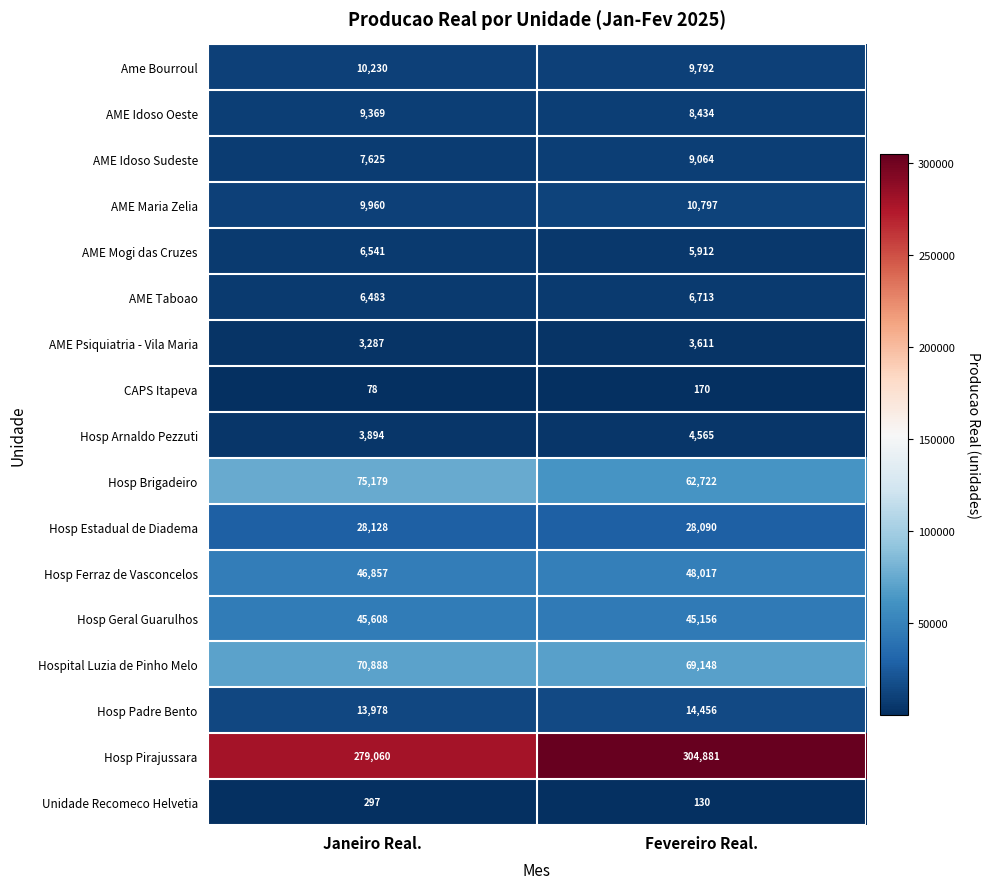

Where is AME Maria Zelia nearest to the value 10378?

Janeiro Real.